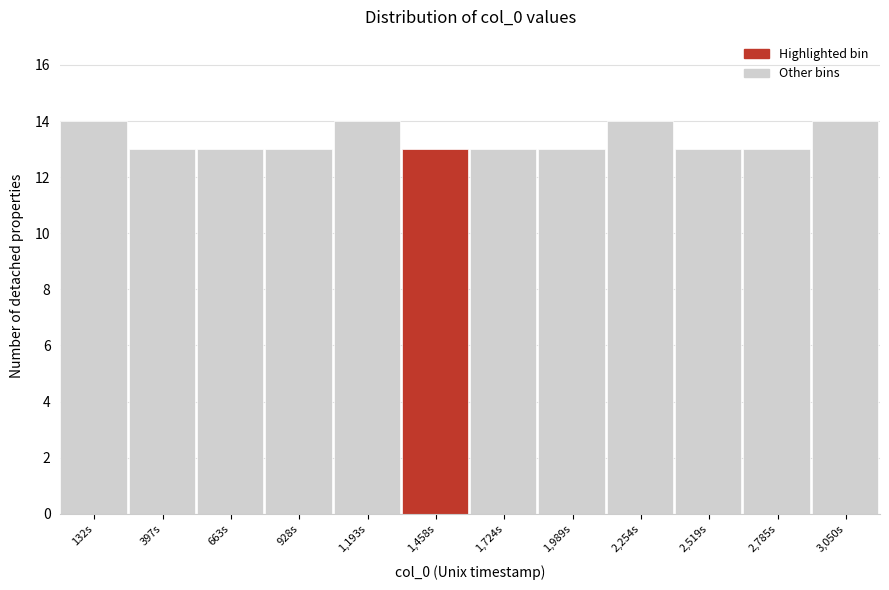

Reading left to right, extract all data points from this chart.

14	13	13	13	14	13	13	13	14	13	13	14